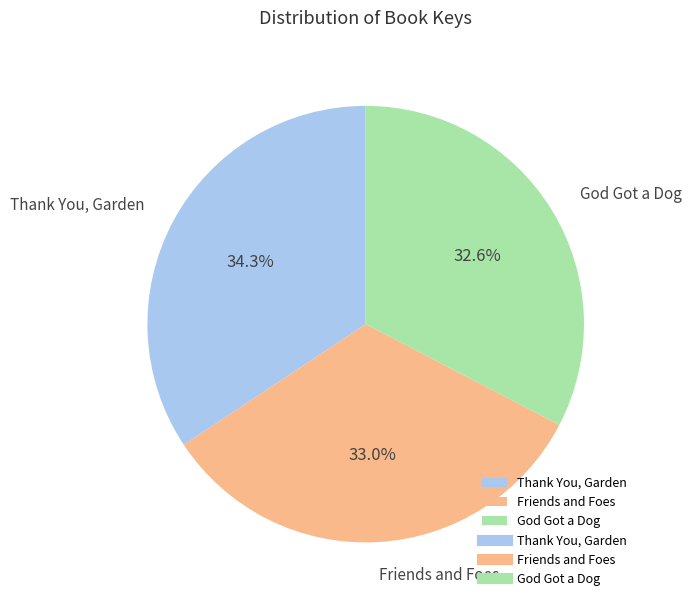

Does Friends and Foes account for over 50% of the chart?

No